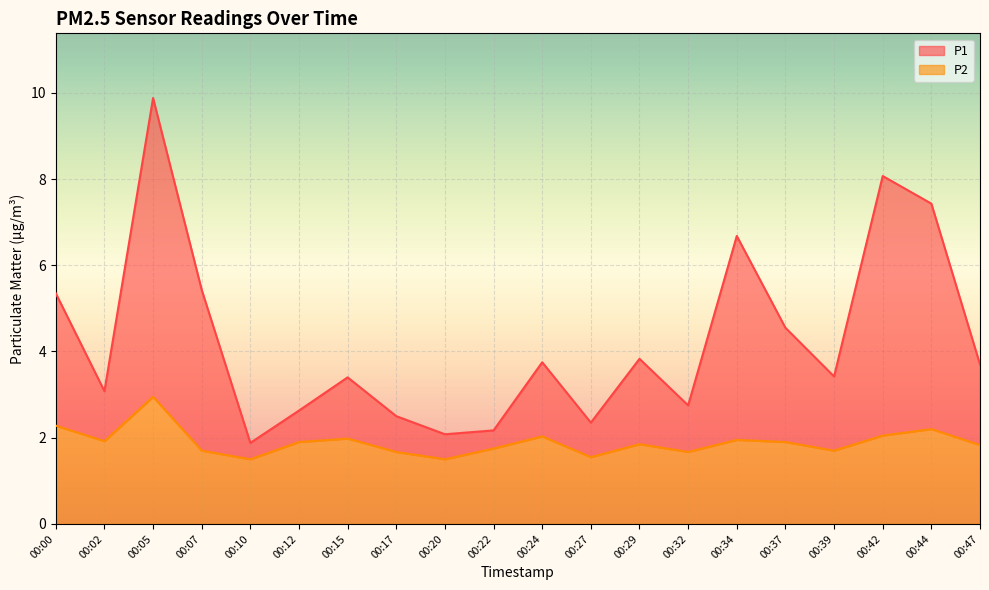

The P2 series shows 1.9 at 00:02. True or false?

True